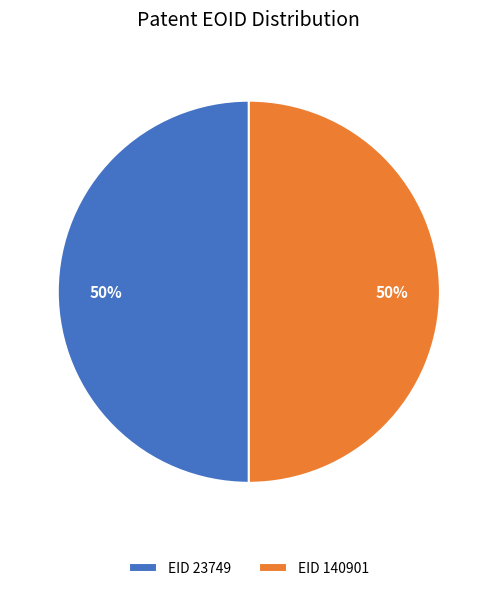

To the nearest percent, what portion does EID 140901 represent?

50%